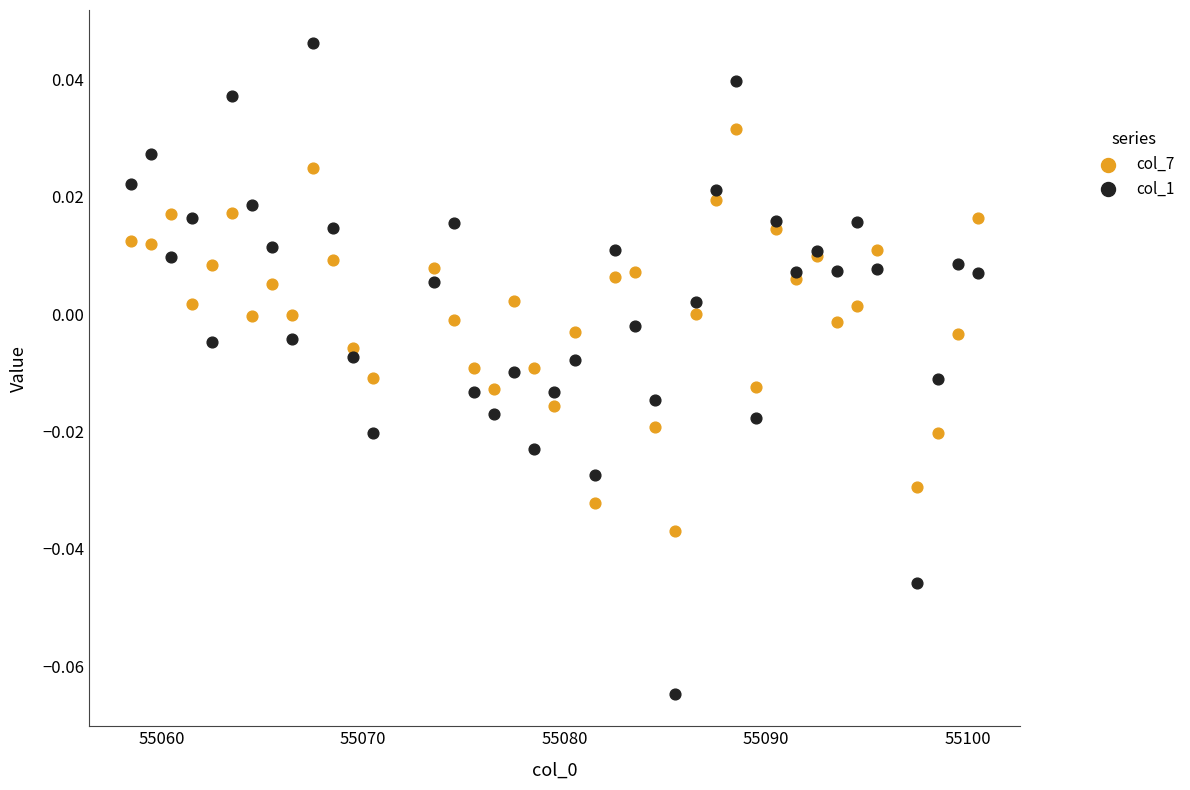

Which series has the largest Y range (max minus min)?

col_1